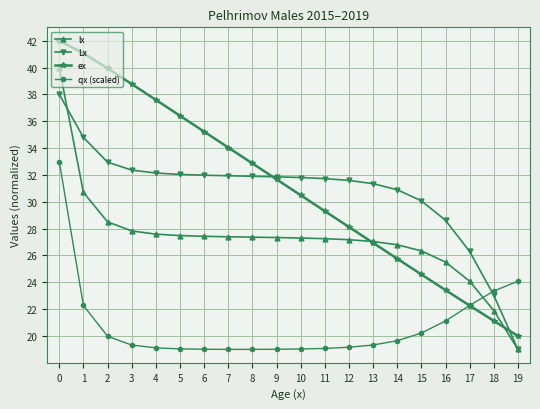

What is the total value across all series at 3?

118.3